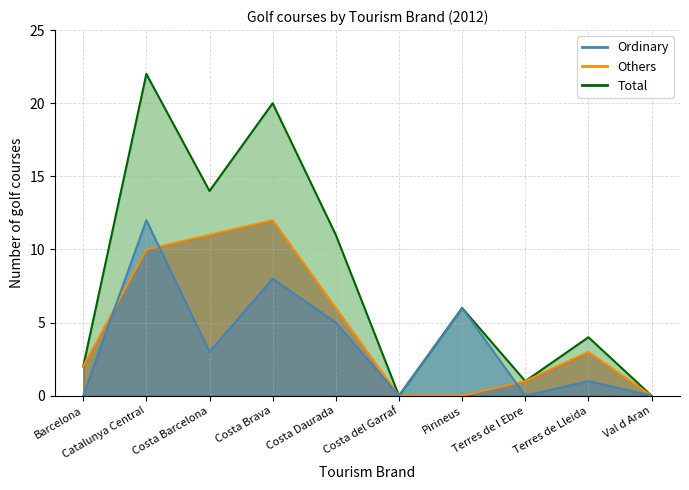

In Others, how many points are higher than both neighbors (excluding endpoints)?

2